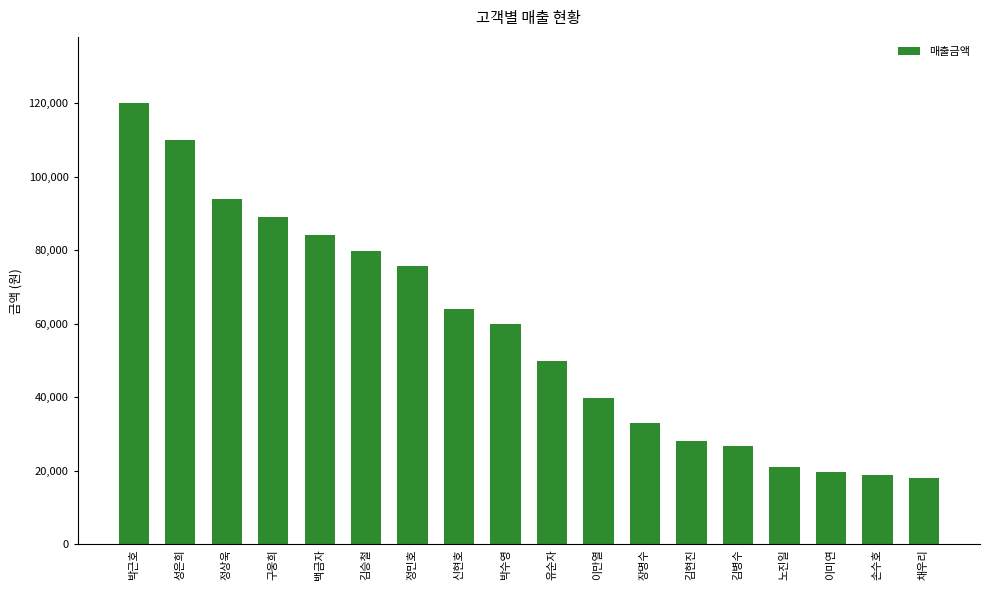

How many bars are there in total?

18